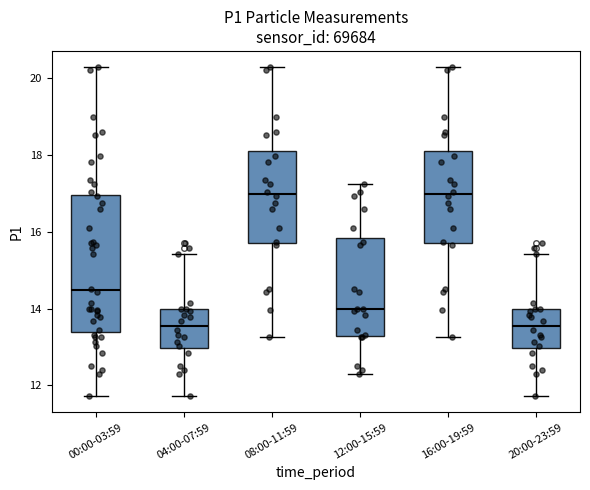

Reading left to right, read every box against the y-axis: the position of its median line, the range the box covers, and the ends of its whiskers. The values are not printed on the chart, so give them approximately, as read against the axis.

00:00-03:59: median 14.4, box 13.4 to 17.0, whiskers 11.8 to 20.2
04:00-07:59: median 13.6, box 13.0 to 14.0, whiskers 11.8 to 15.4
08:00-11:59: median 17.0, box 15.8 to 18.2, whiskers 13.2 to 20.2
12:00-15:59: median 14.0, box 13.2 to 15.8, whiskers 12.4 to 17.2
16:00-19:59: median 17.0, box 15.8 to 18.2, whiskers 13.2 to 20.2
20:00-23:59: median 13.6, box 13.0 to 14.0, whiskers 11.8 to 15.4